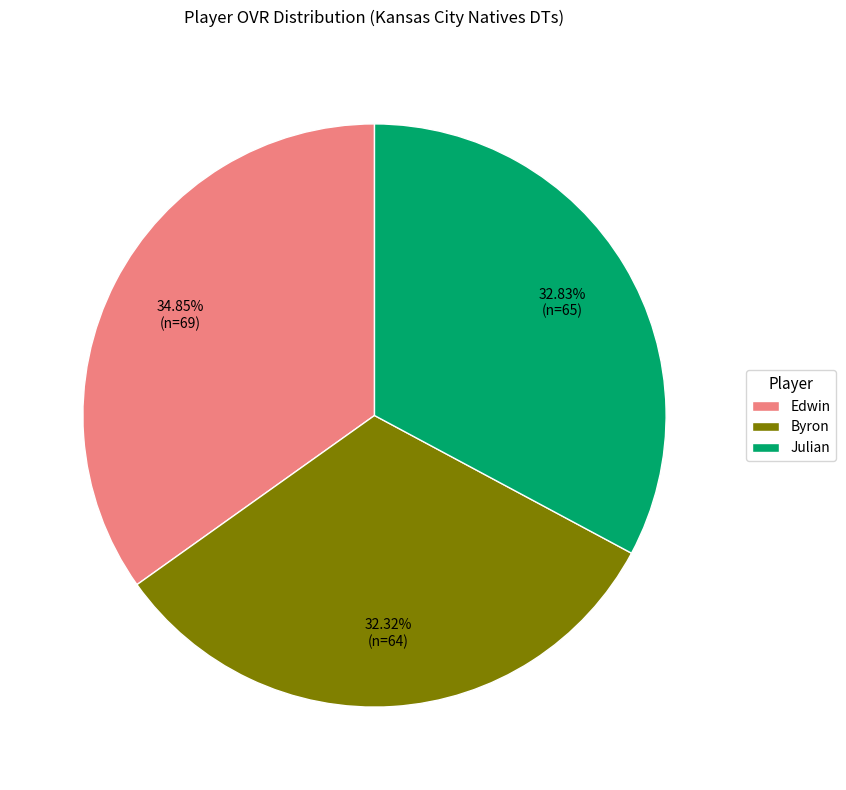

What is the ratio of the value at Byron to the value at Julian?

1.0